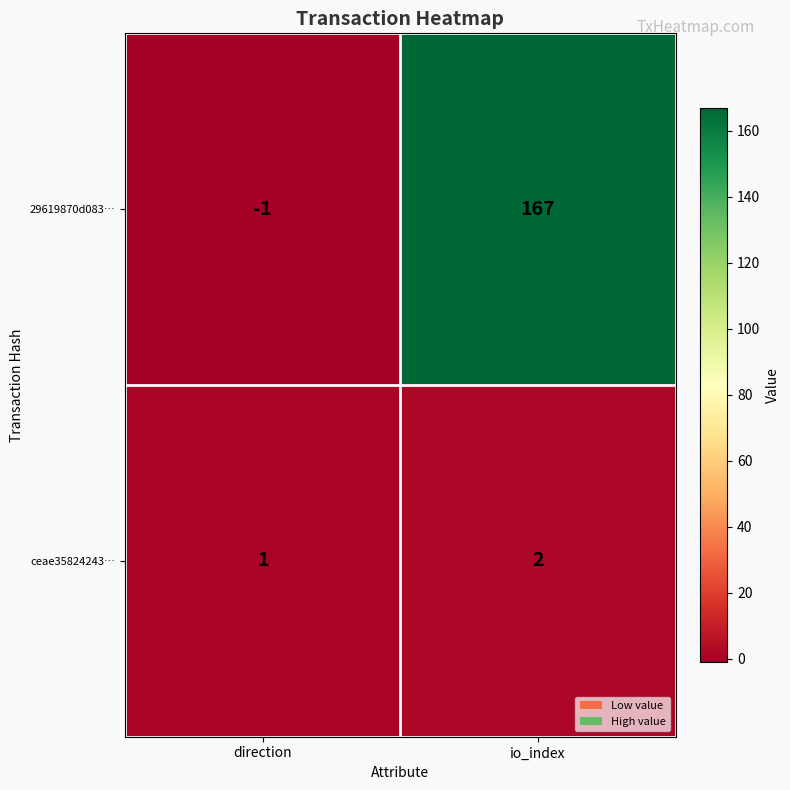

Which label corresponds to the largest value in the chart?

io_index